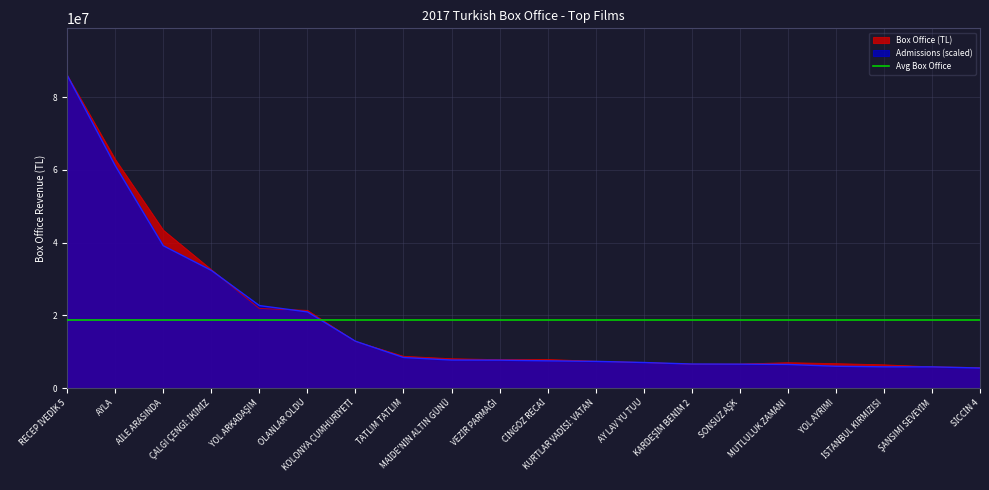

What is the difference between the Box Office (TL) values at İSTANBUL KIRMIZISI and OLANLAR OLDU?

14961865.5